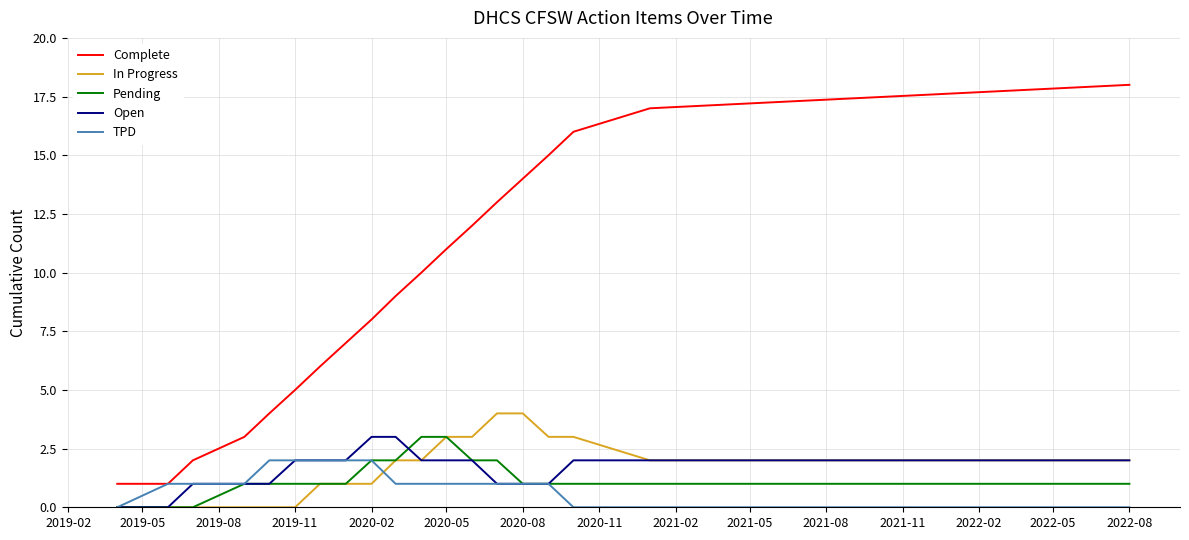

What is the maximum value shown in the chart?

18